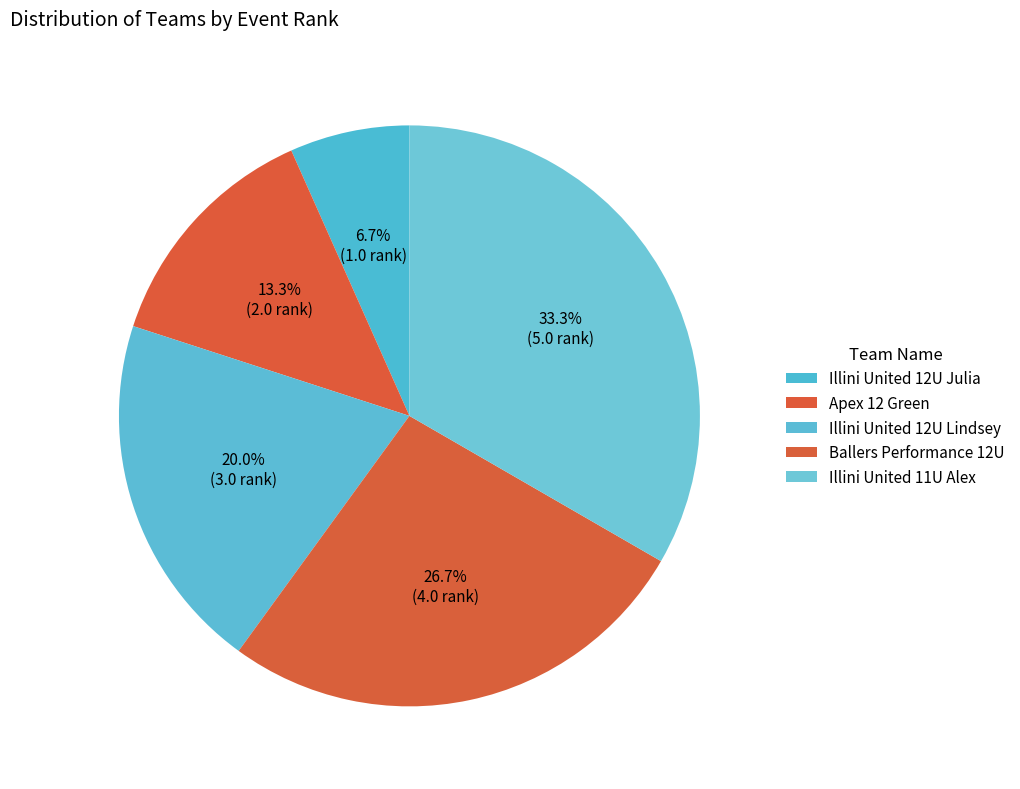

How many segments does this pie chart have?

5